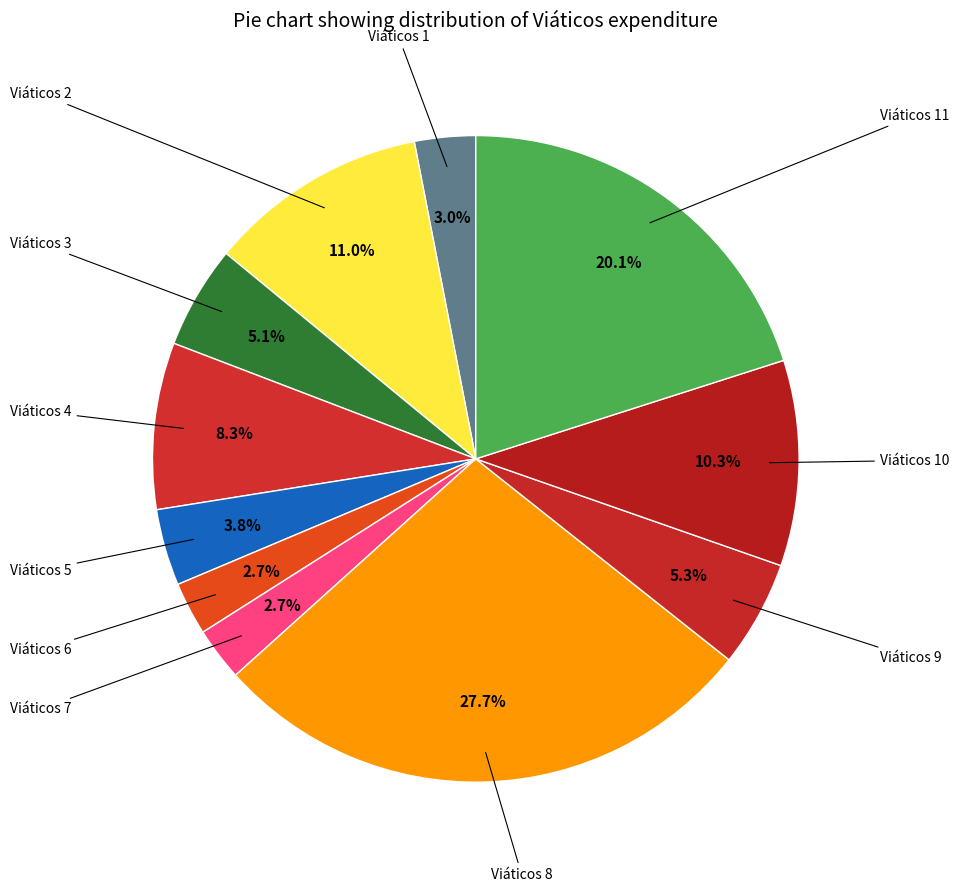

How many slices are in this pie chart?

11